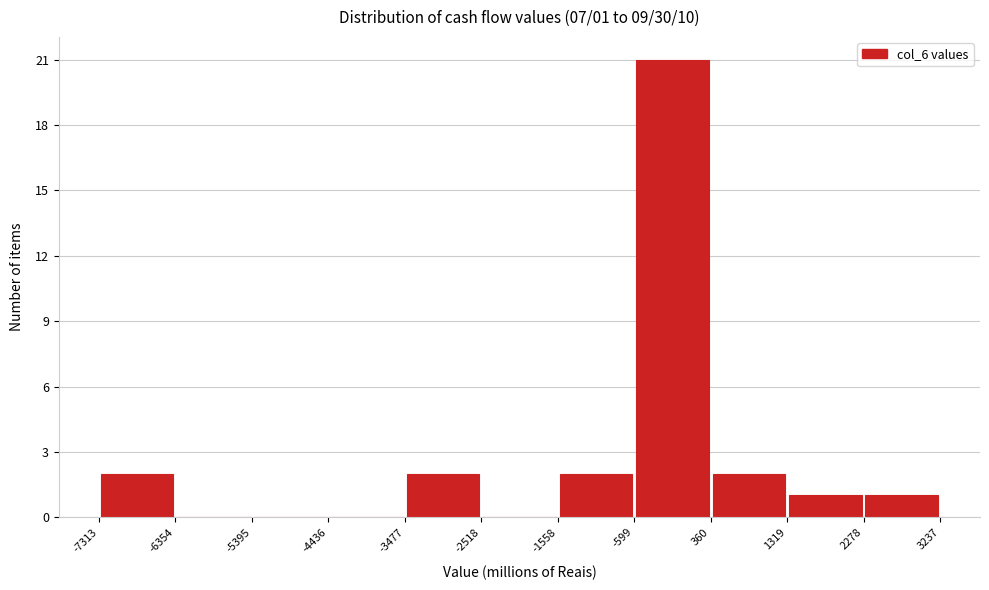

Over which range of the x-axis is the bar tallest?

-599 to 360